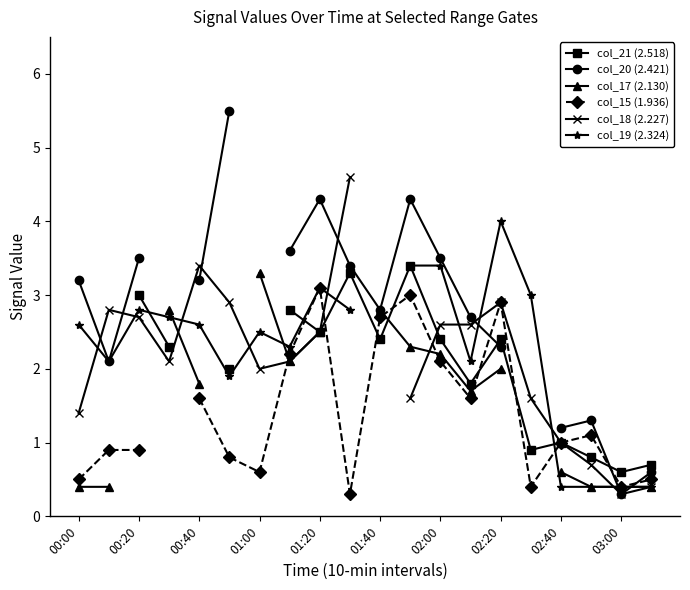

How many series are shown in this chart?

6